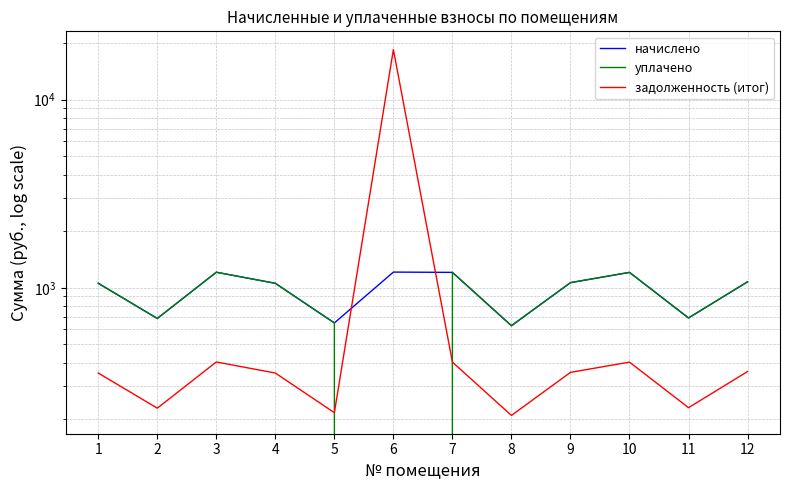

Reading left to right, extract all data points from this chart.

начислено: 1=1056.2	2=686.9	3=1209.6	4=1056.2	5=650.2	6=1211.8	7=1207.4	8=628.6	9=1064.9	10=1207.4	11=691.2	12=1075.7
уплачено: 1=1056.2	2=686.9	3=1209.6	4=1056.2	5=650.2	6=0.0	7=1207.4	8=628.6	9=1064.9	10=1207.4	11=691.2	12=1075.7
задолженность (итог): 1=352.1	2=229.0	3=403.2	4=352.1	5=216.7	6=18463.1	7=402.5	8=209.5	9=355.0	10=402.5	11=230.4	12=358.6